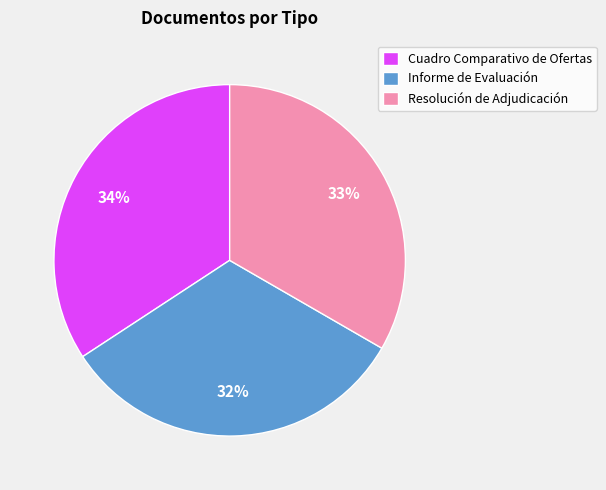

Which has a higher value, Cuadro Comparativo de Ofertas or Resolución de Adjudicación?

Cuadro Comparativo de Ofertas